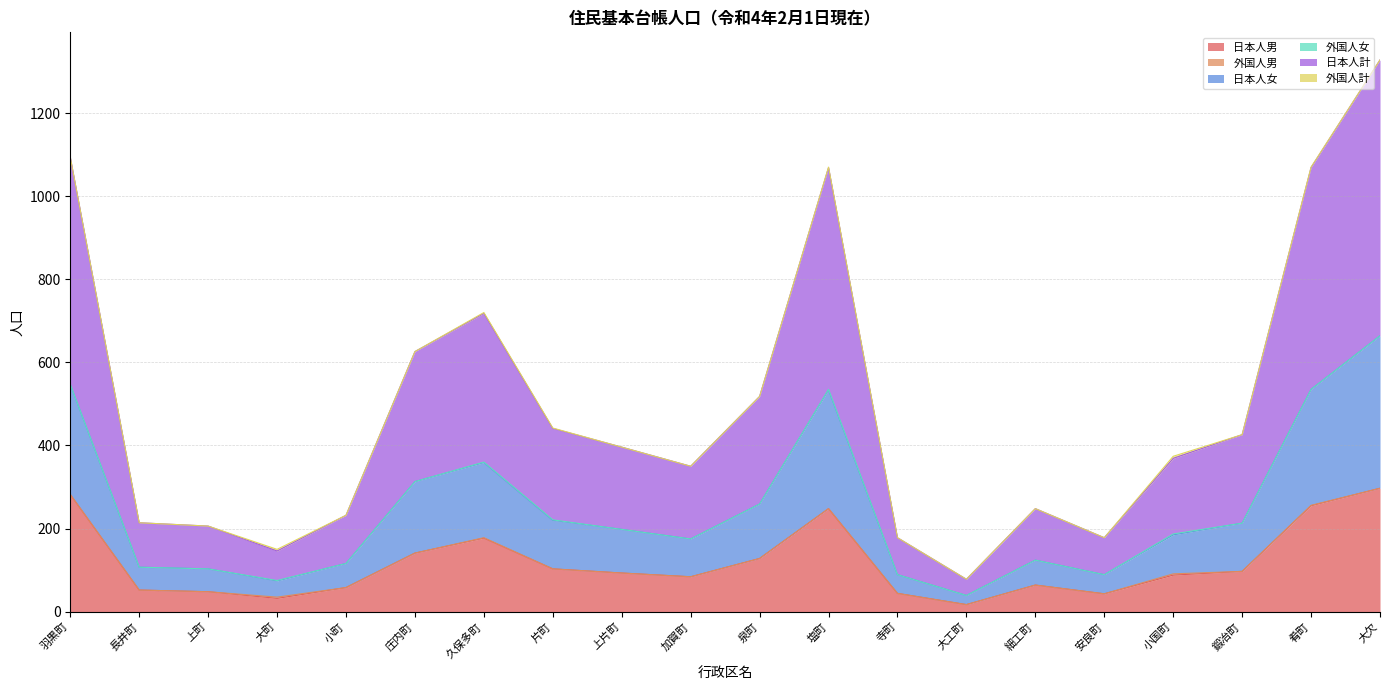

What is the difference between the highest and lowest values at 片町?

338